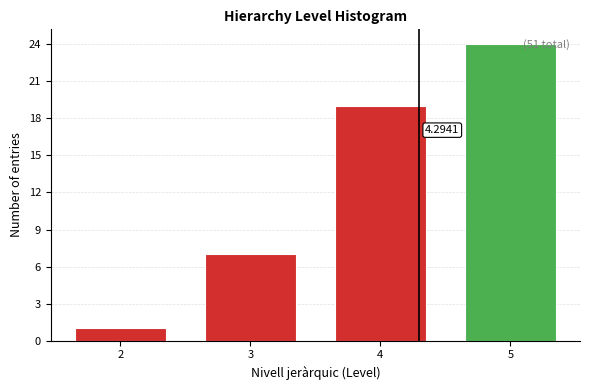

What is the average value?

13